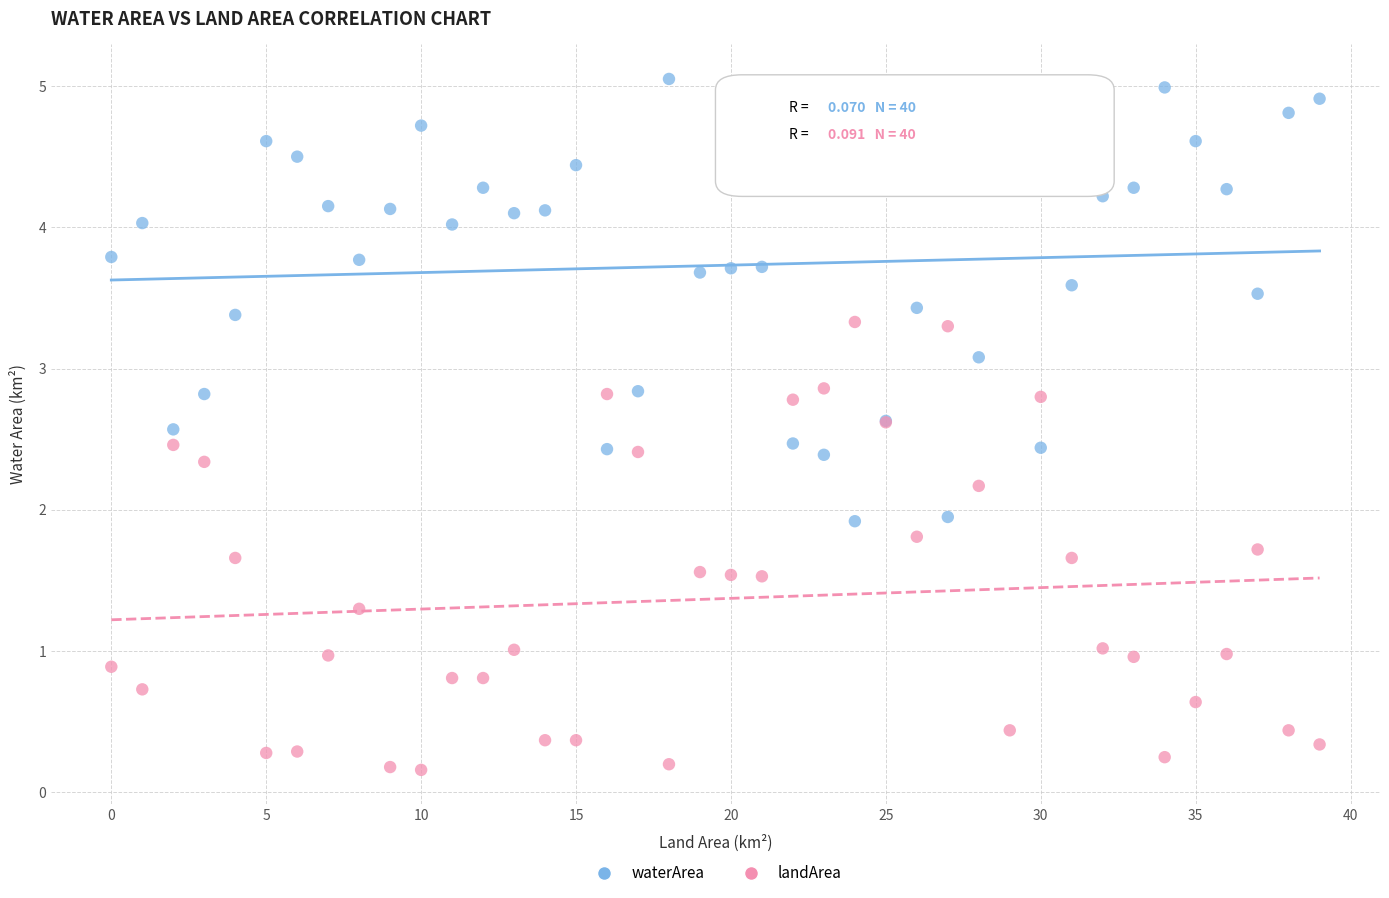

Which series contains the lowest Y value?

landArea